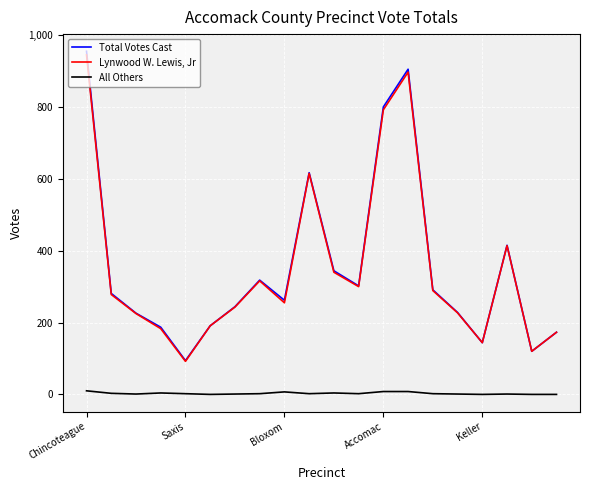

What is the difference between the maximum and minimum values in the All Others series?

10